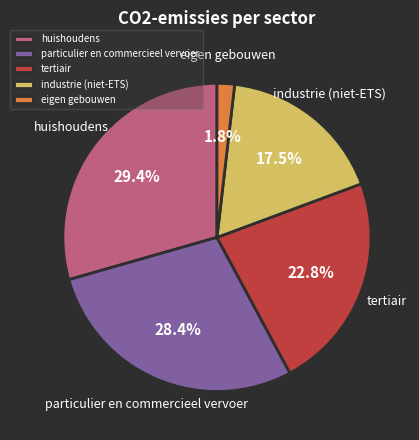

Rank the categories by value from highest to lowest.

huishoudens, particulier en commercieel vervoer, tertiair, industrie (niet-ETS), eigen gebouwen